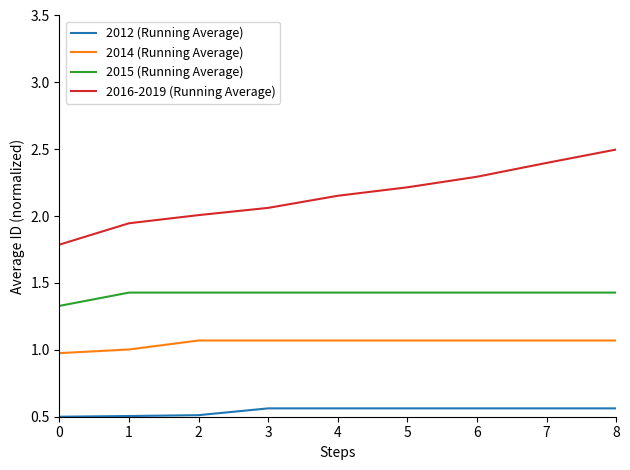

The value of 2012 (Running Average) at 2 is 0.5. True or false?

True